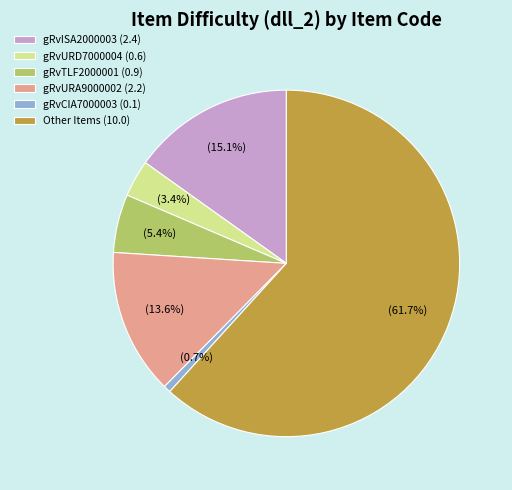

Which slice represents more than half of the pie?

Other Items (10.0)